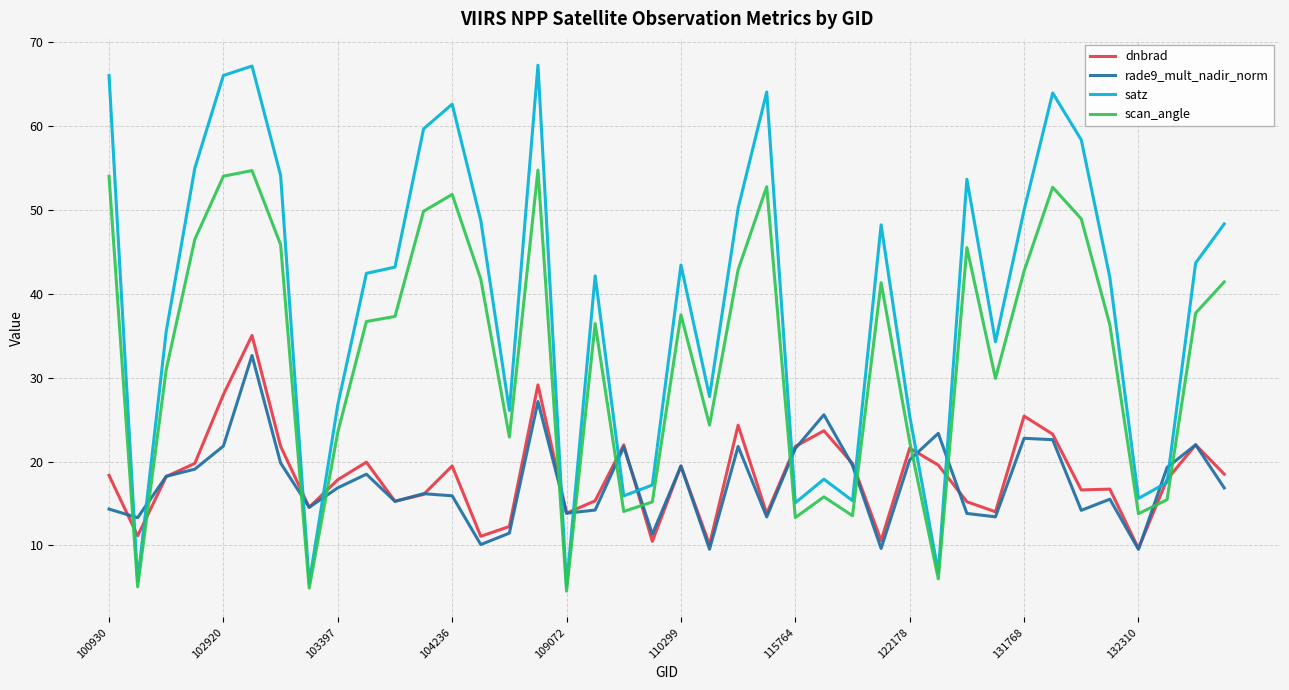

How many series are shown in this chart?

4